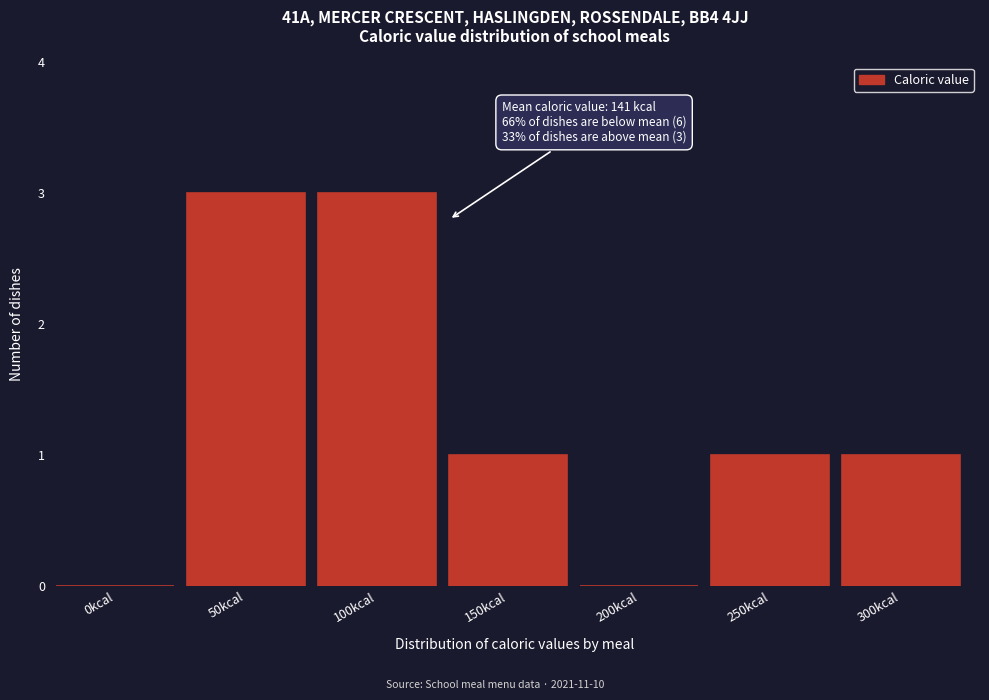

Reading right to left, what are all the values shown in this chart?

300kcal=1	250kcal=1	200kcal=0	150kcal=1	100kcal=3	50kcal=3	0kcal=0